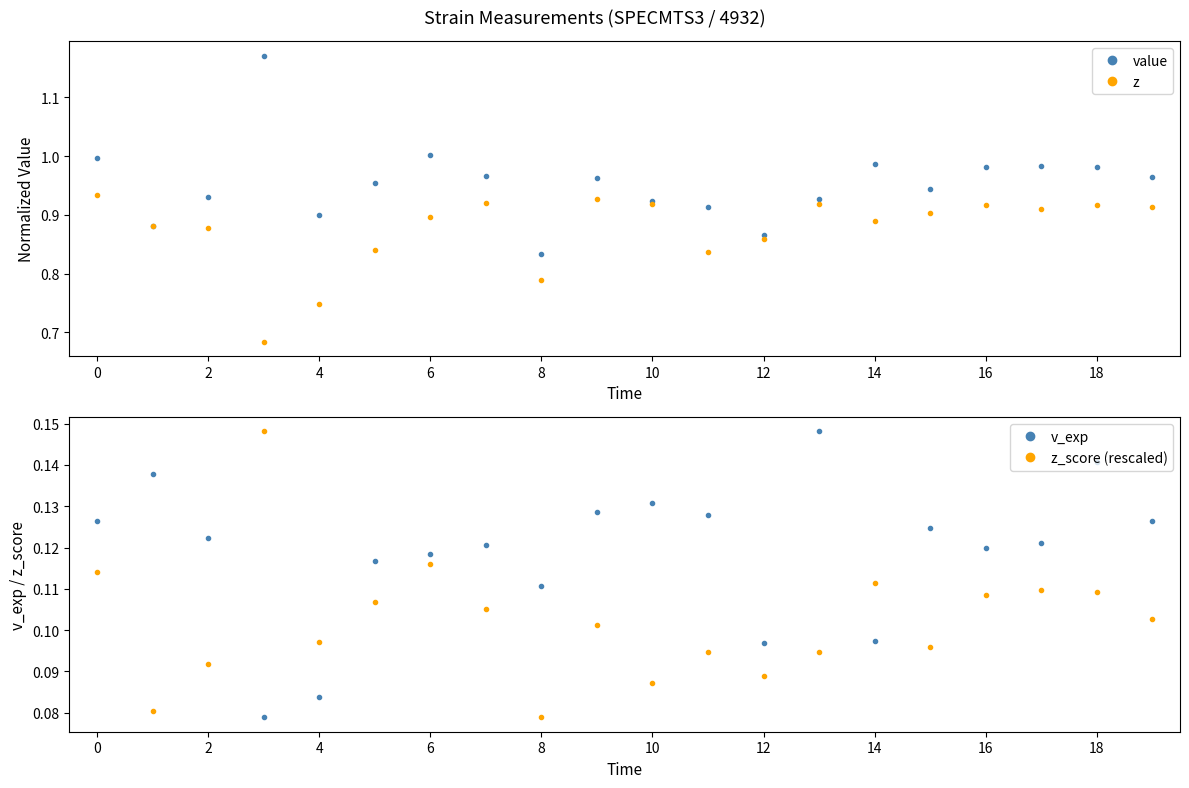

How many interior local valleys does the v_exp series have?

5